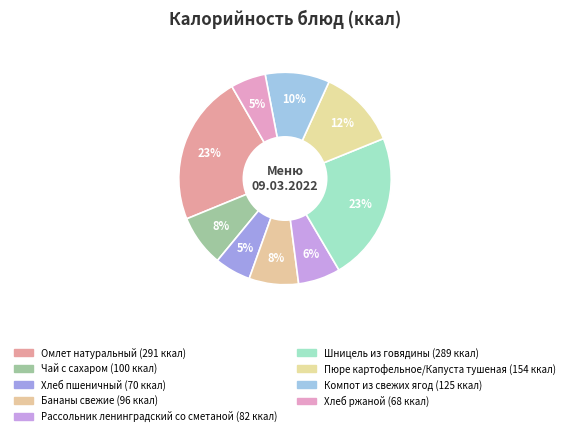

Count the number of slices in the pie.

9